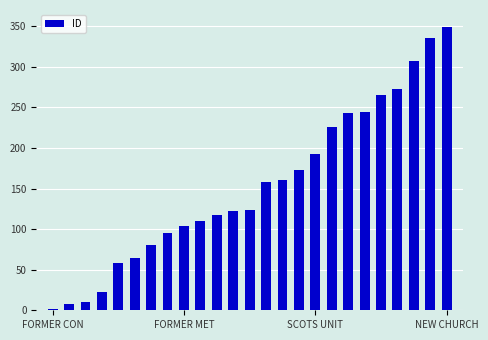

What is the sum of all values?

3842